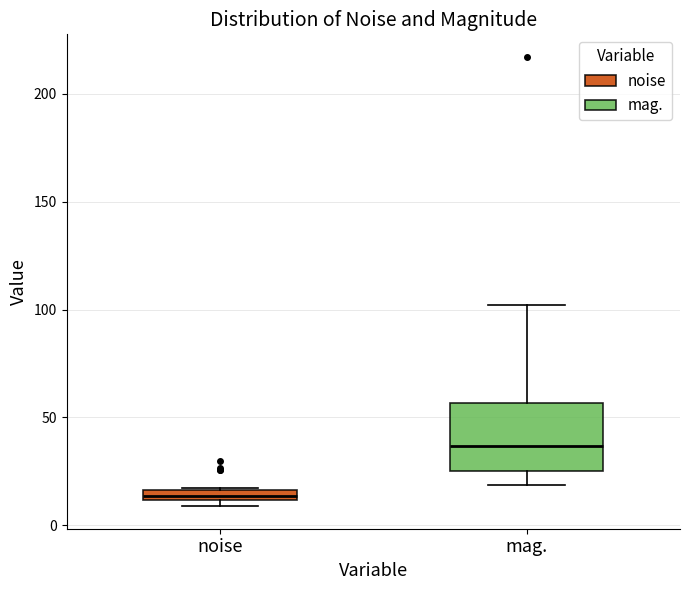

Where does the upper whisker of the box for mag. end on the y-axis? The values are not printed on the chart, so give them approximately, as read against the axis.

100